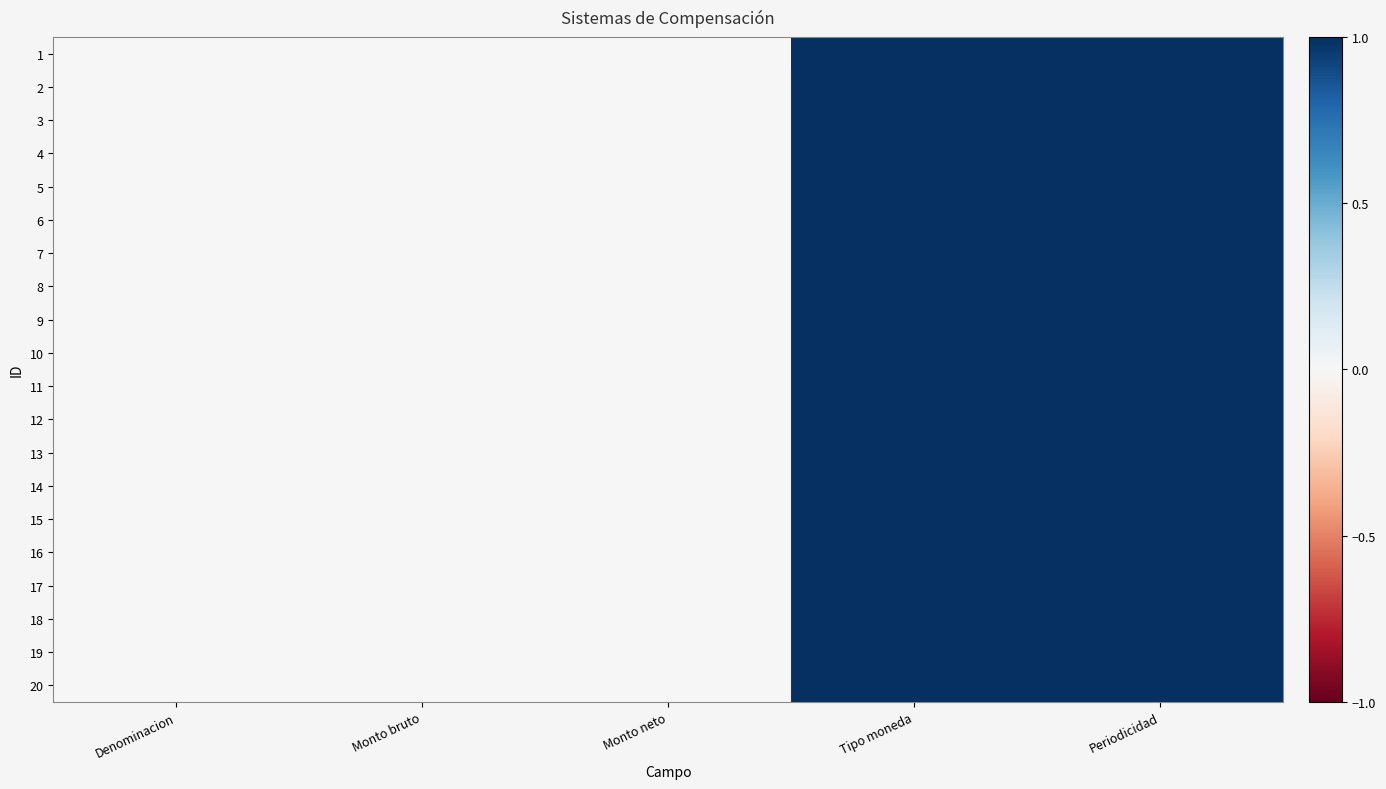

List the series in order of their peak value, highest first.

1, 2, 3, 4, 5, 6, 7, 8, 9, 10, 11, 12, 13, 14, 15, 16, 17, 18, 19, 20